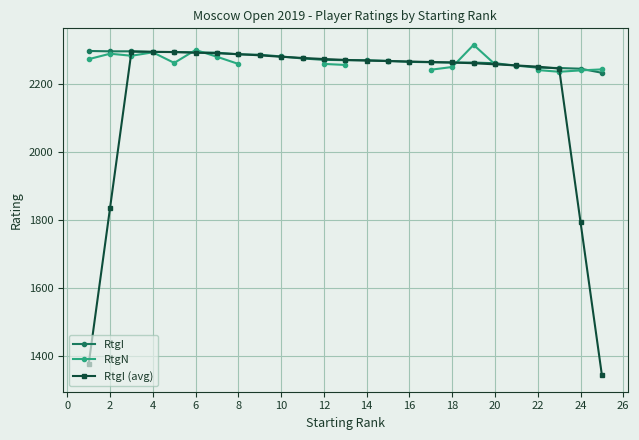

What is the approximate value of RtgI at 10?

2280.0